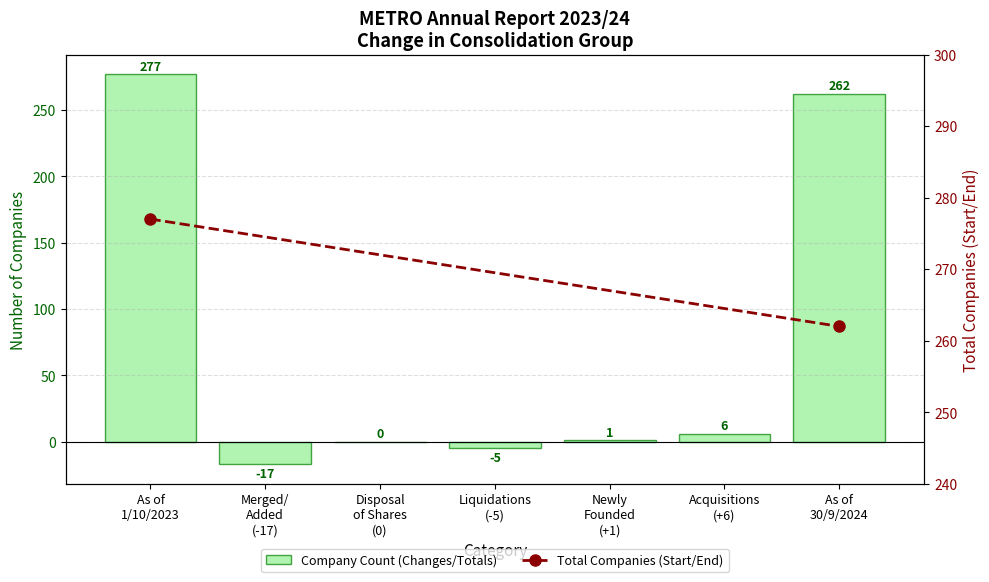

How many values exceed 1?

3